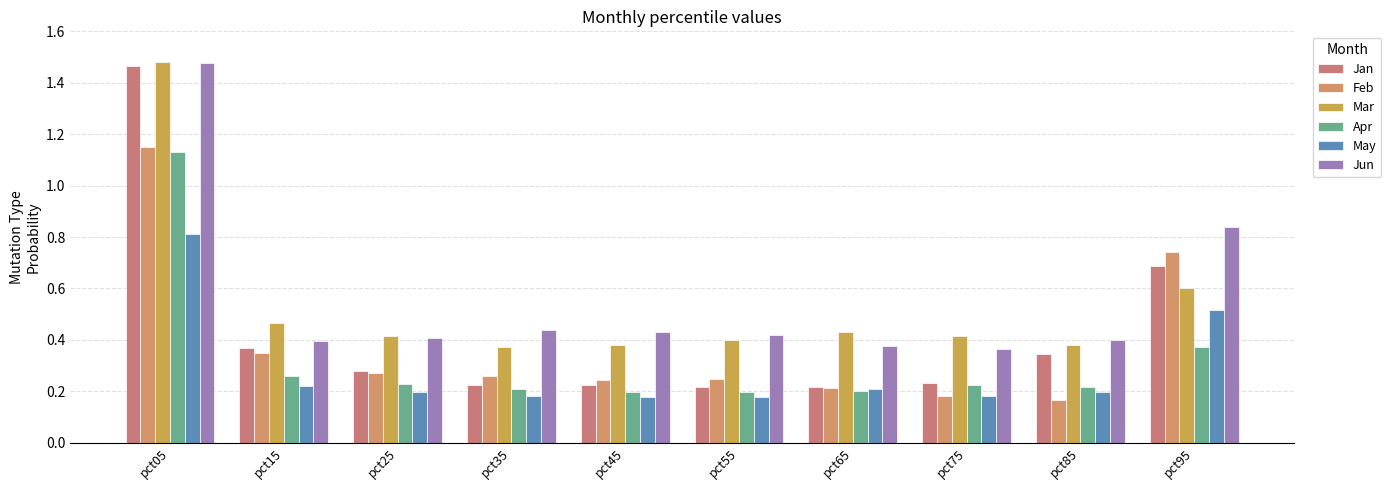

Where is Feb nearest to the value 0?

pct85